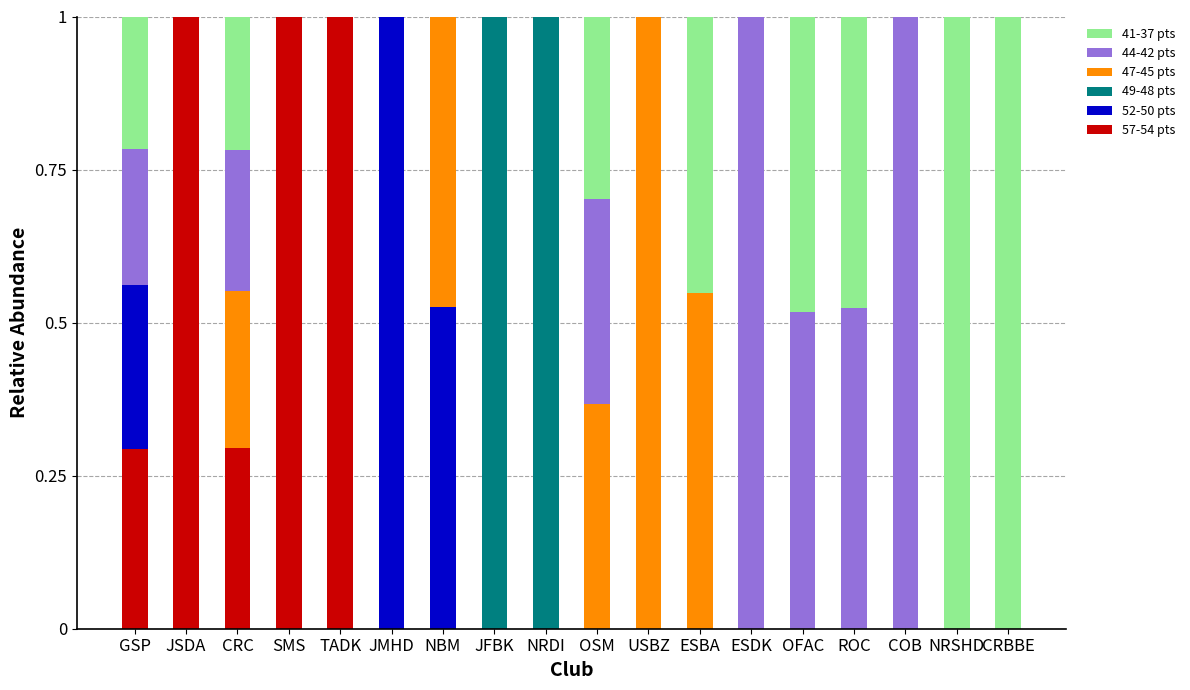

What is the total value across all series at GSP?

1.0